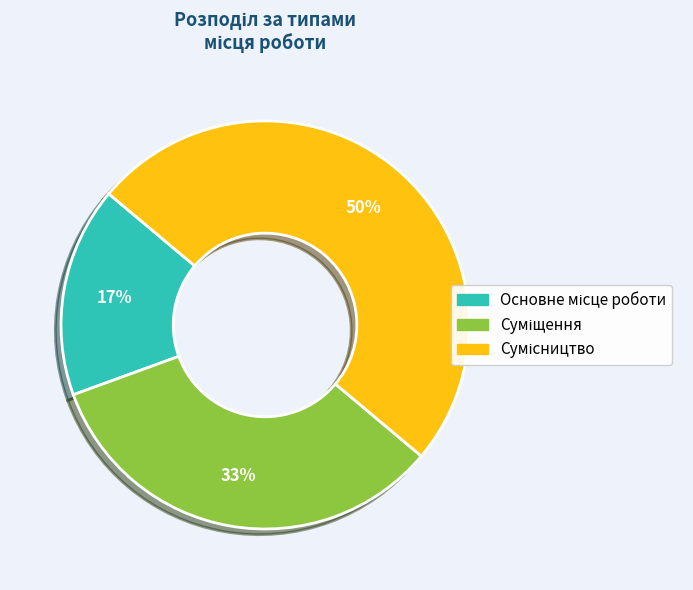

To the nearest percent, what is the difference between the largest and smallest slice percentages?

33%